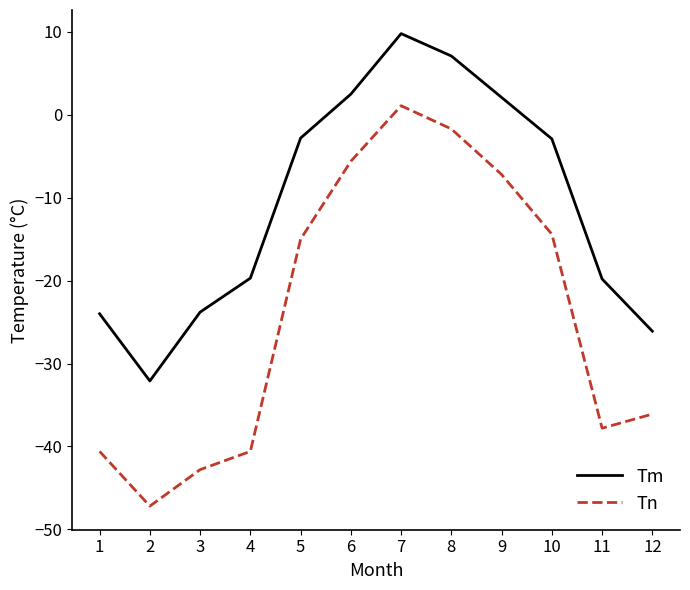

Which category has the highest value in the Tn series?

7